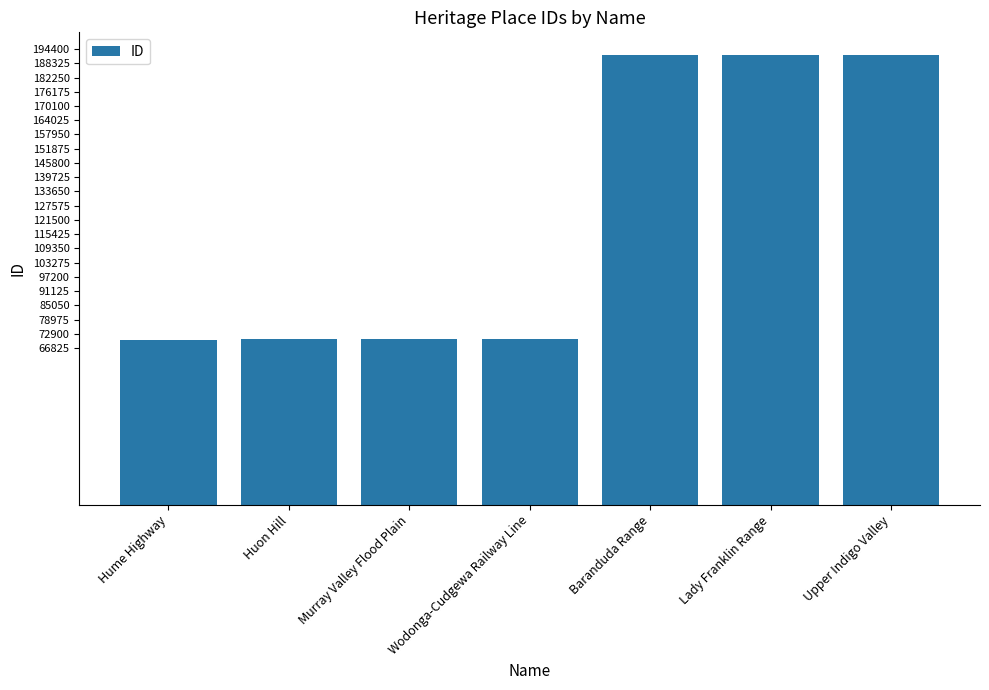

The chart shows a value of 70465 at Murray Valley Flood Plain. True or false?

True